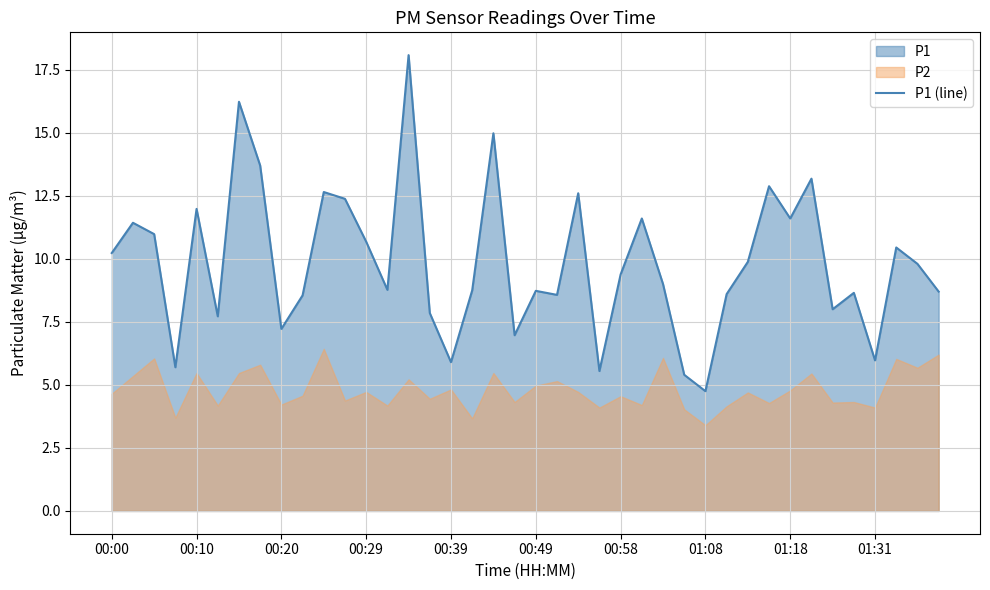

Which category has the lowest value in the P1 (line) series?

01:08